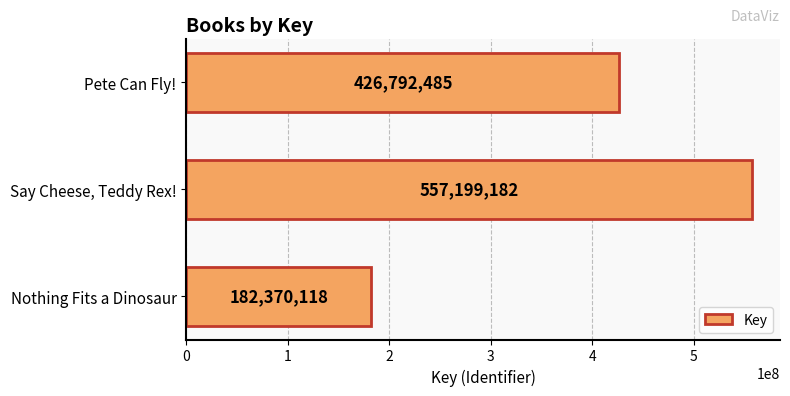

Is it true that the value at Pete Can Fly! is 426792485?

True